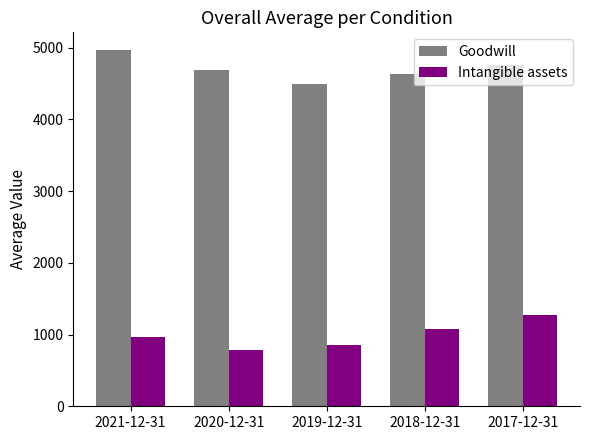

At 2019-12-31, list the series in order from largest to smallest.

Goodwill, Intangible assets